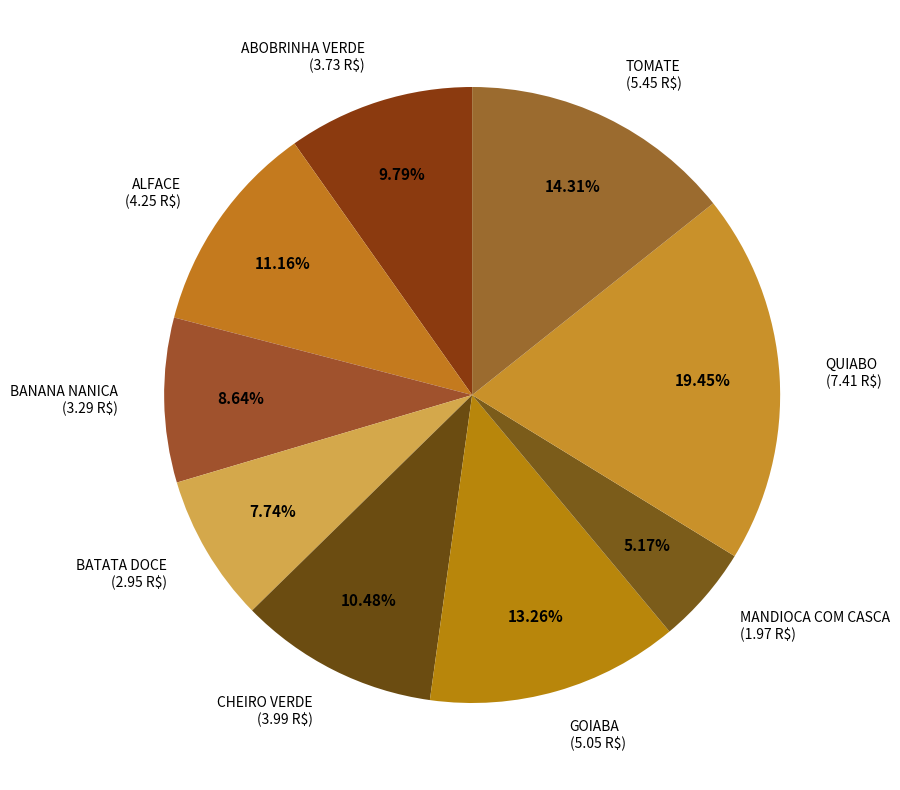

Rank the categories by value from highest to lowest.

QUIABO, TOMATE, GOIABA, ALFACE, CHEIRO VERDE, ABOBRINHA VERDE, BANANA NANICA, BATATA DOCE, MANDIOCA COM CASCA